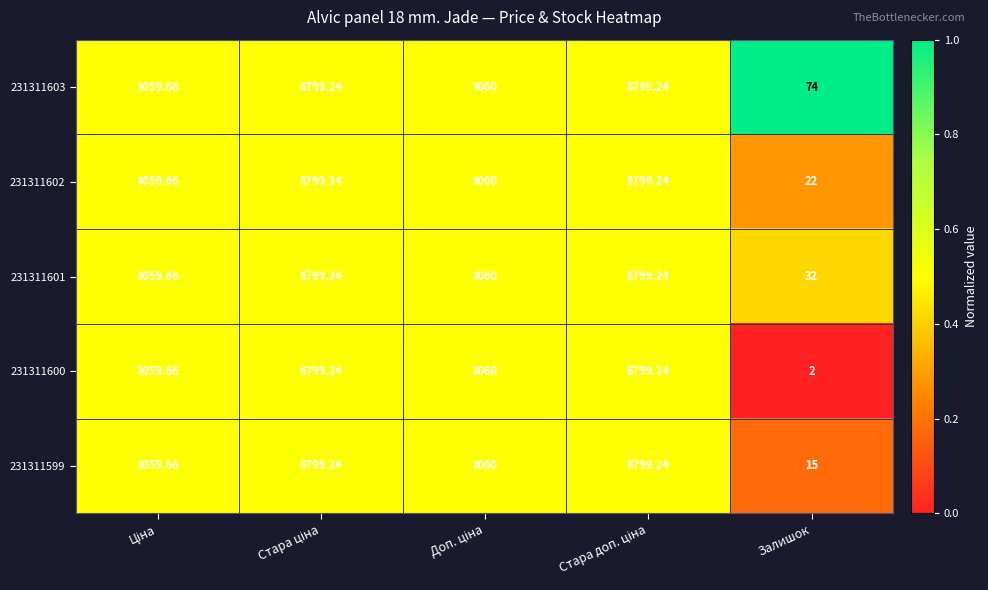

At which label does 231311603 reach its minimum?

Залишок